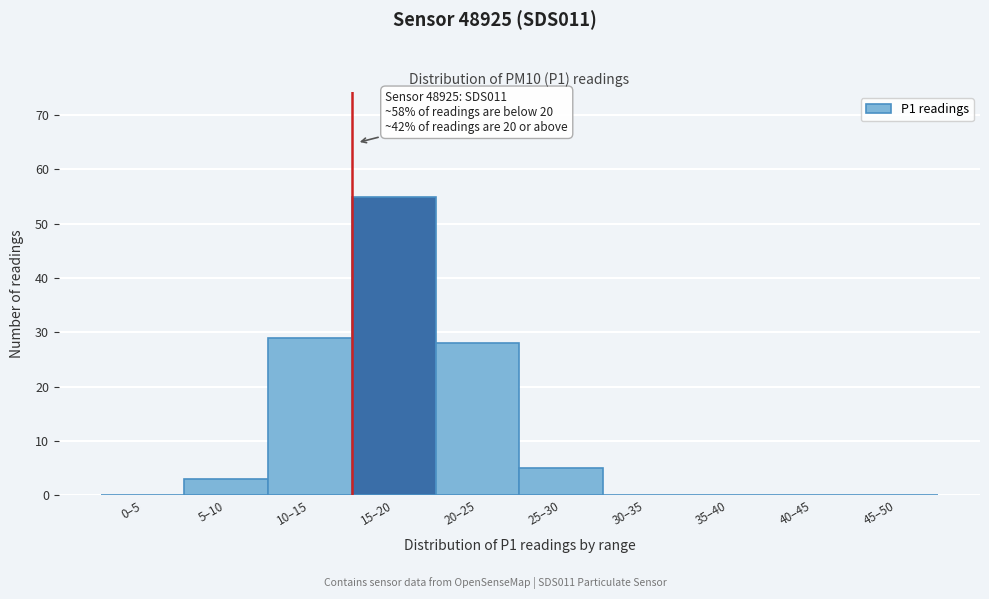

Reading left to right, transcribe all the data shown in this chart.

0–5=0	5–10=3	10–15=29	15–20=55	20–25=28	25–30=5	30–35=0	35–40=0	40–45=0	45–50=0